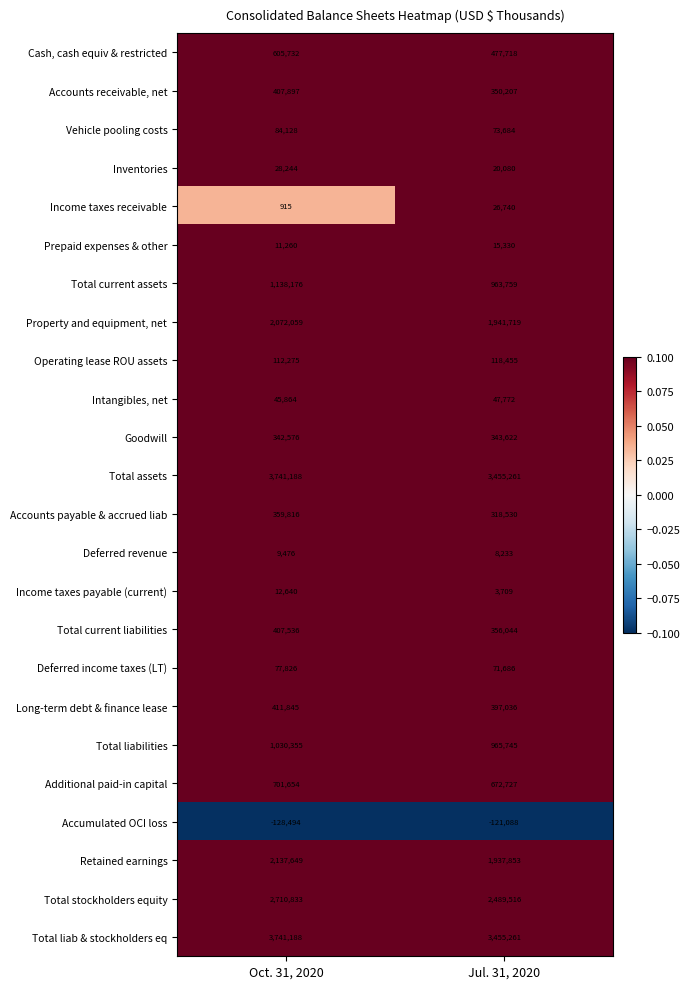

Is it true that Inventories equals 28244 at Oct. 31, 2020?

True